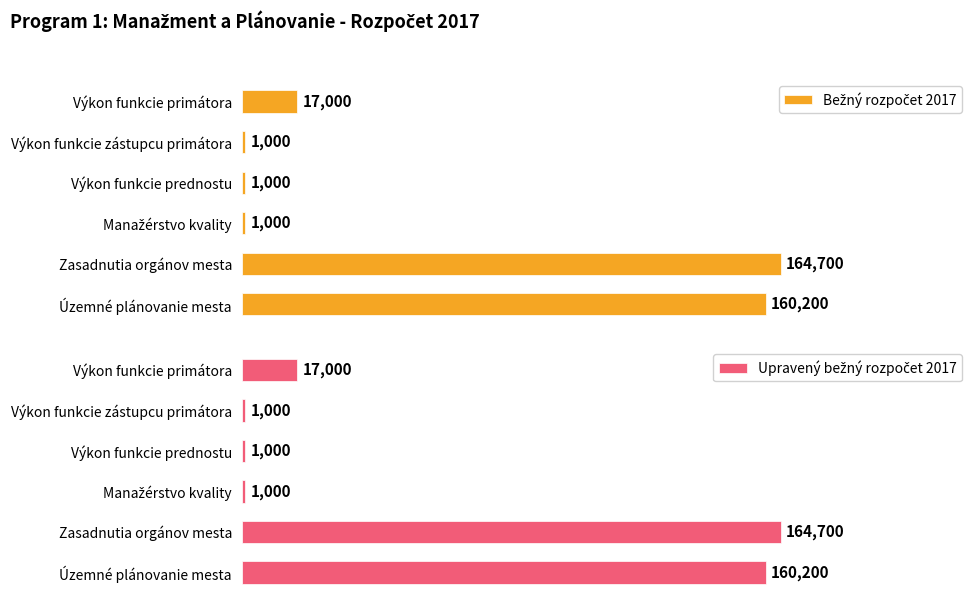

List the series in order of their peak value, highest first.

Bežný rozpočet 2017, Upravený bežný rozpočet 2017